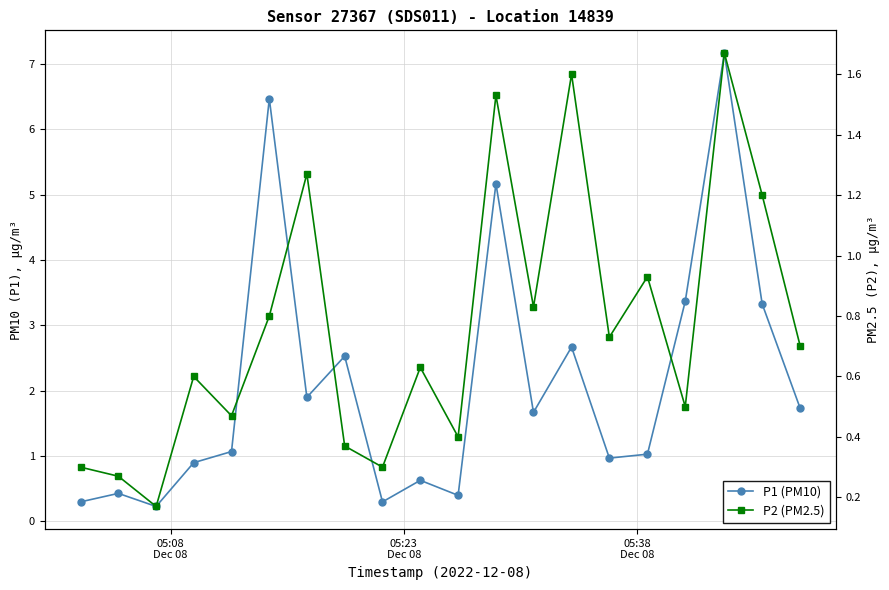

At how many categories does at least one series exceed 3?

5